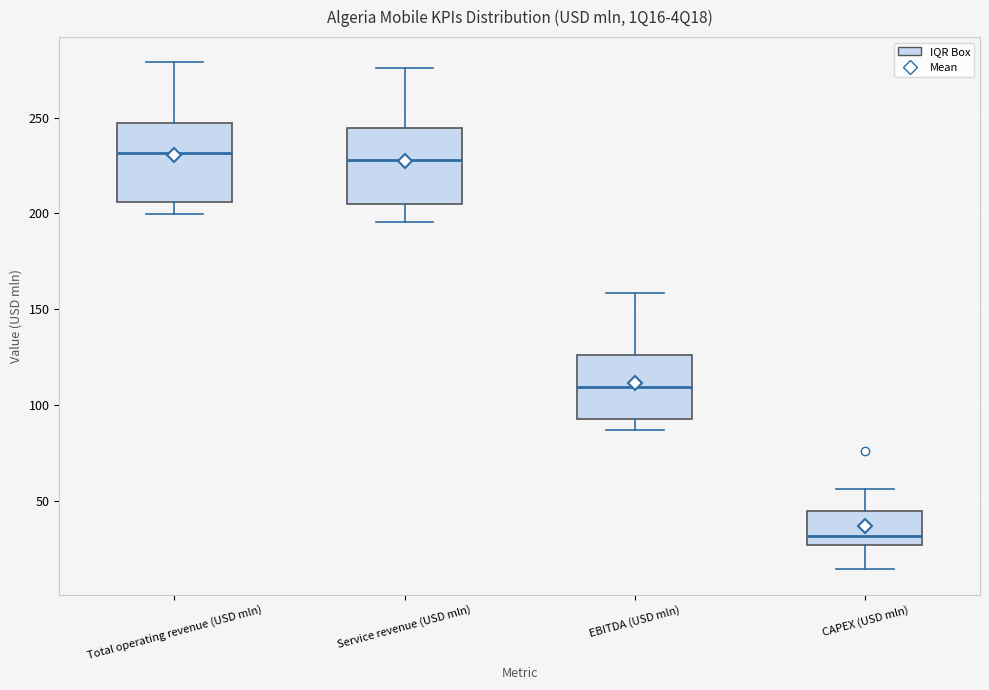

Which box has the lowest median line?

CAPEX (USD mln)